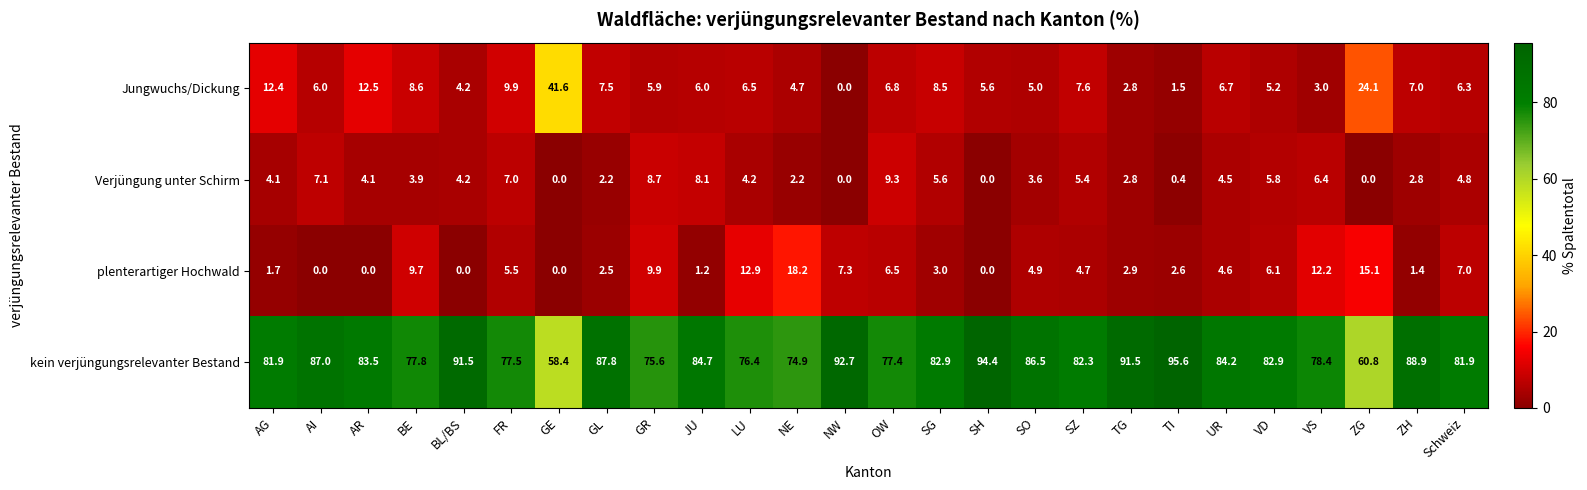

Which series has the largest range (max minus min)?

Jungwuchs/Dickung